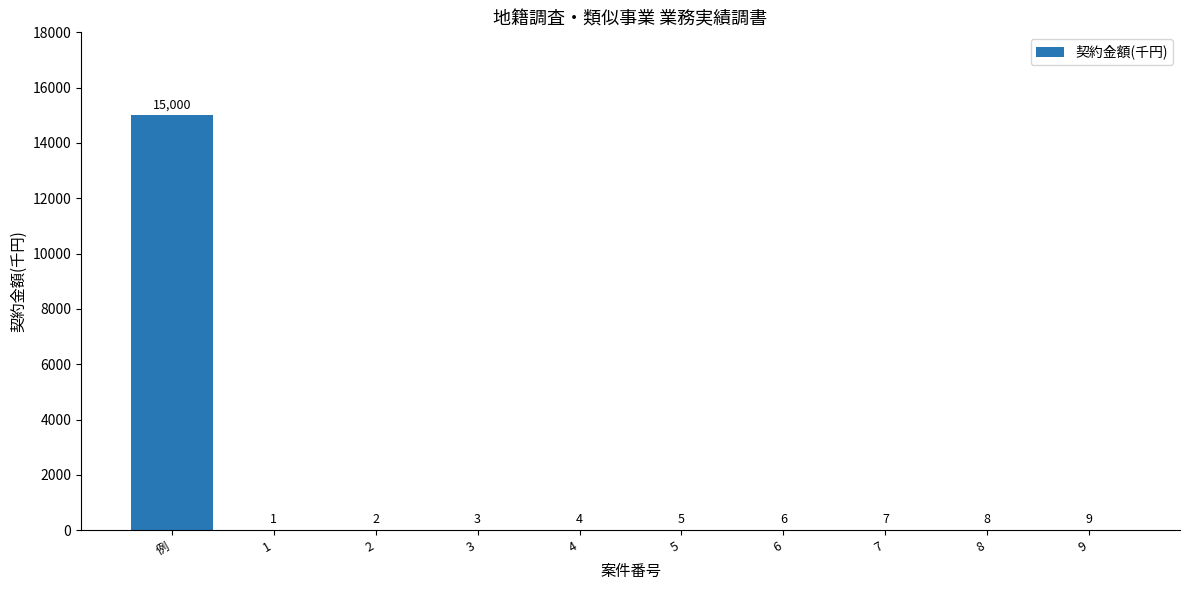

Between 6 and 9, which is larger?

9